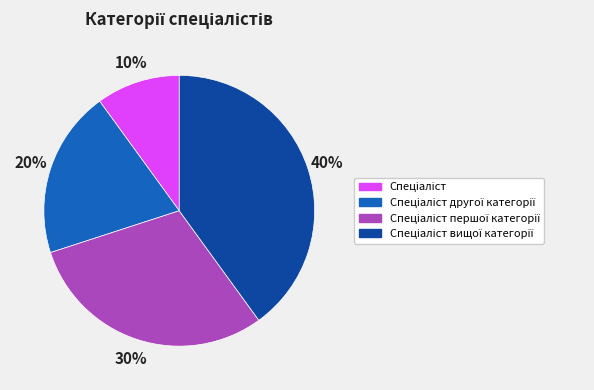

Is there any slice that represents more than half of the pie?

No